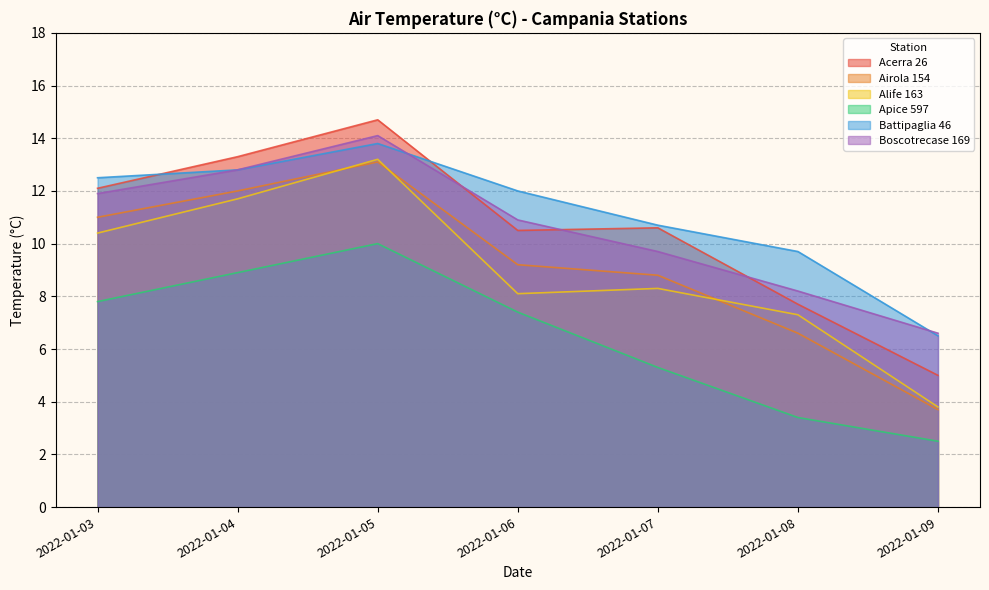

Between 2022-01-05 and 2022-01-09, which is larger?

2022-01-05